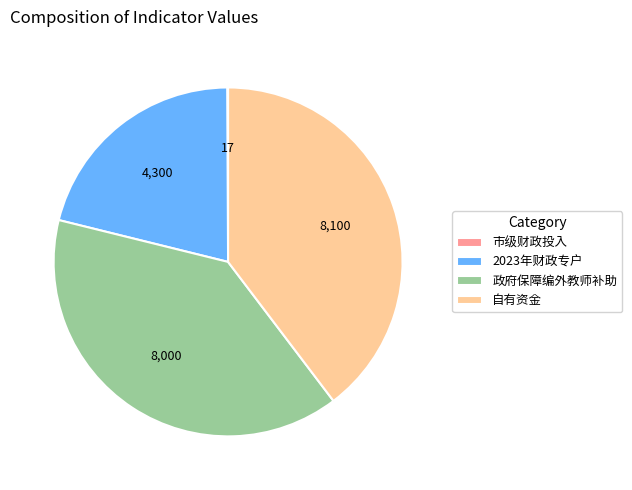

Do 自有资金 and 2023年财政专户 together represent more than half of the pie?

Yes